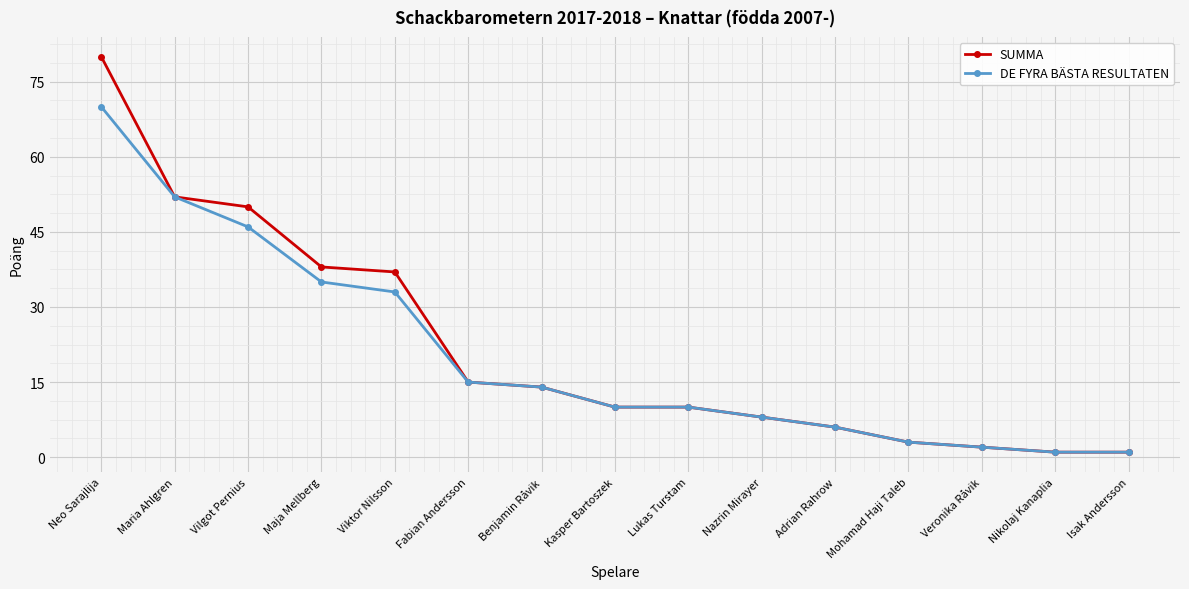

Which series has the largest range (max minus min)?

SUMMA